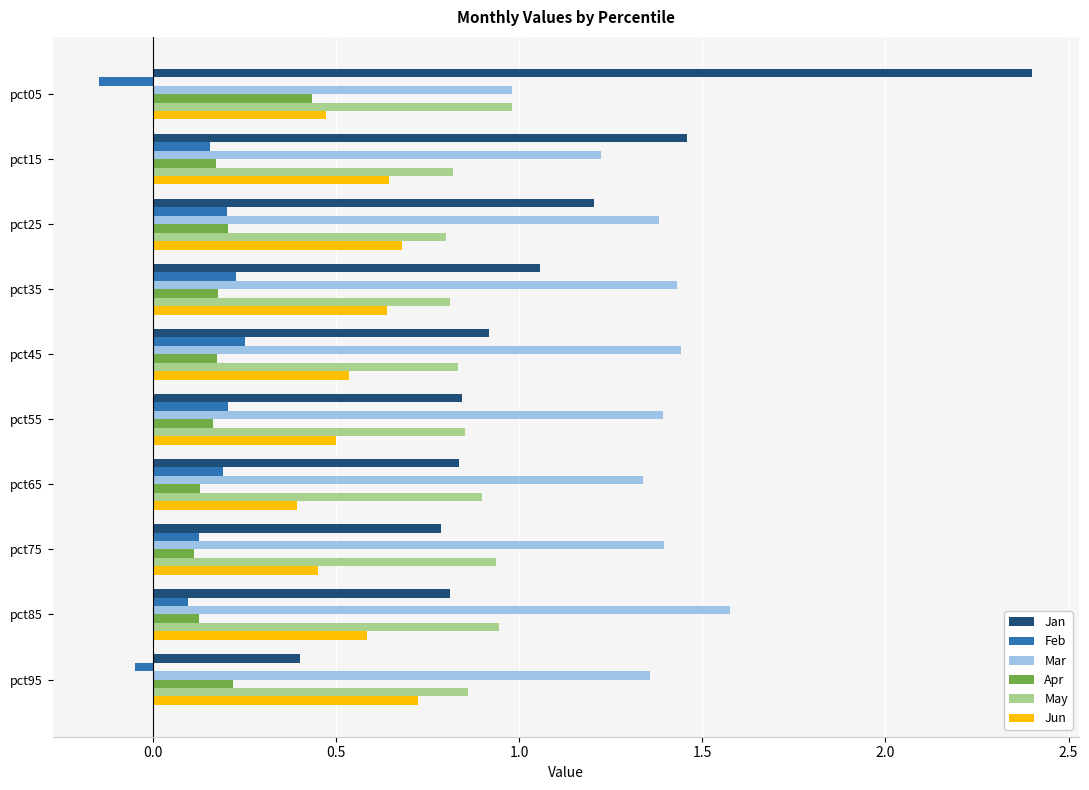

Which series has the largest total across all categories?

Mar